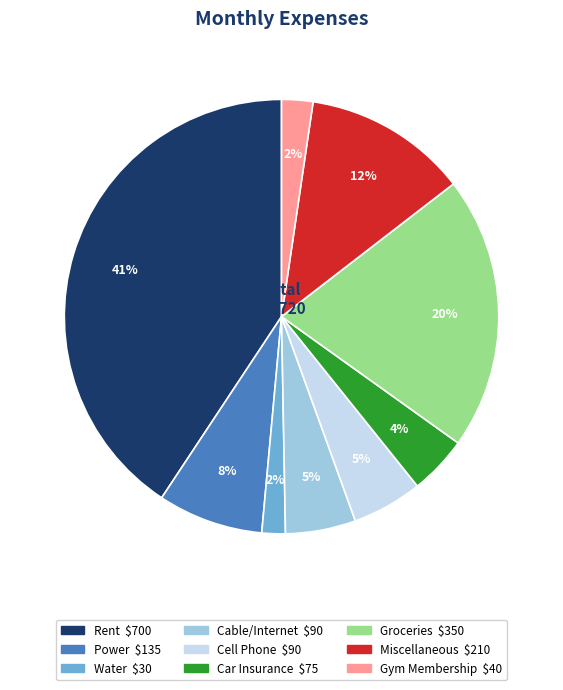

Count the number of slices in the pie.

9